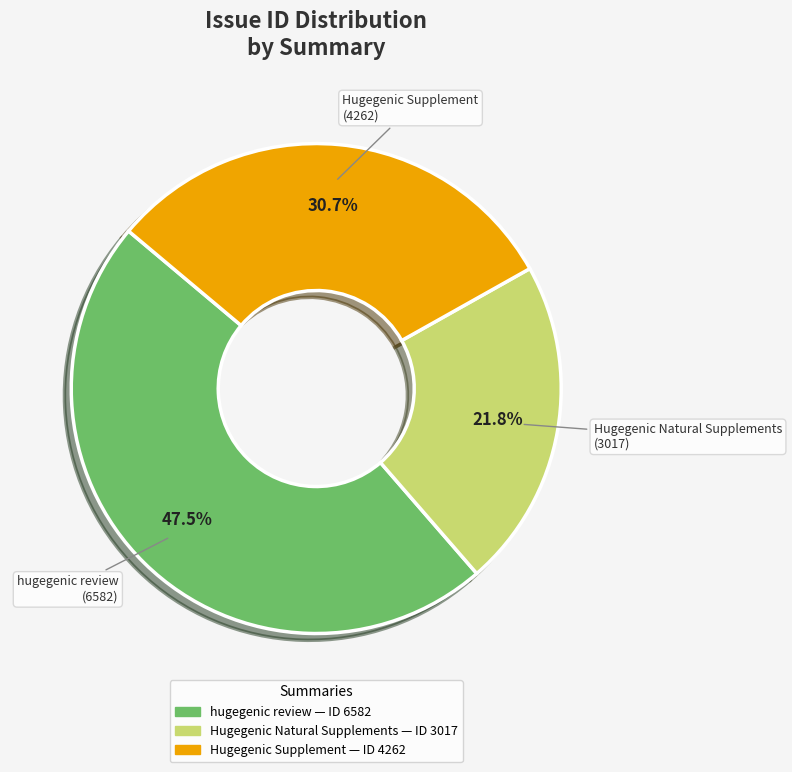

Is the sum of Hugegenic Natural Supplements and hugegenic review greater than half?

Yes